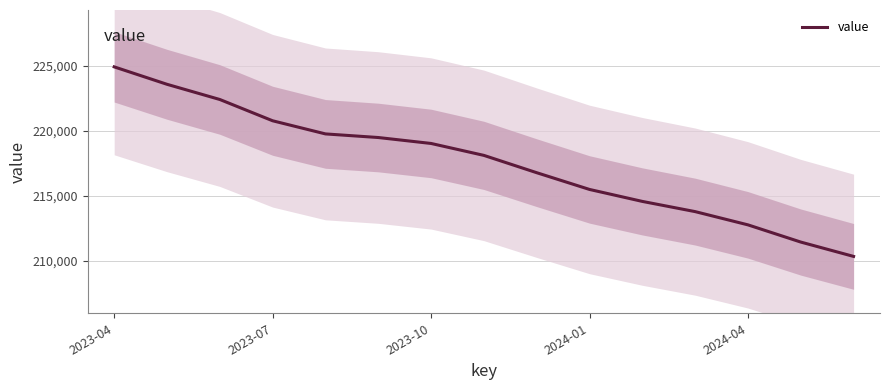

Rank the categories by value from highest to lowest.

2023-04, 2023-07, 2023-10, 2024-01, 2024-04, 5, 6, 7, 8, 9, 10, 11, 12, 13, 14